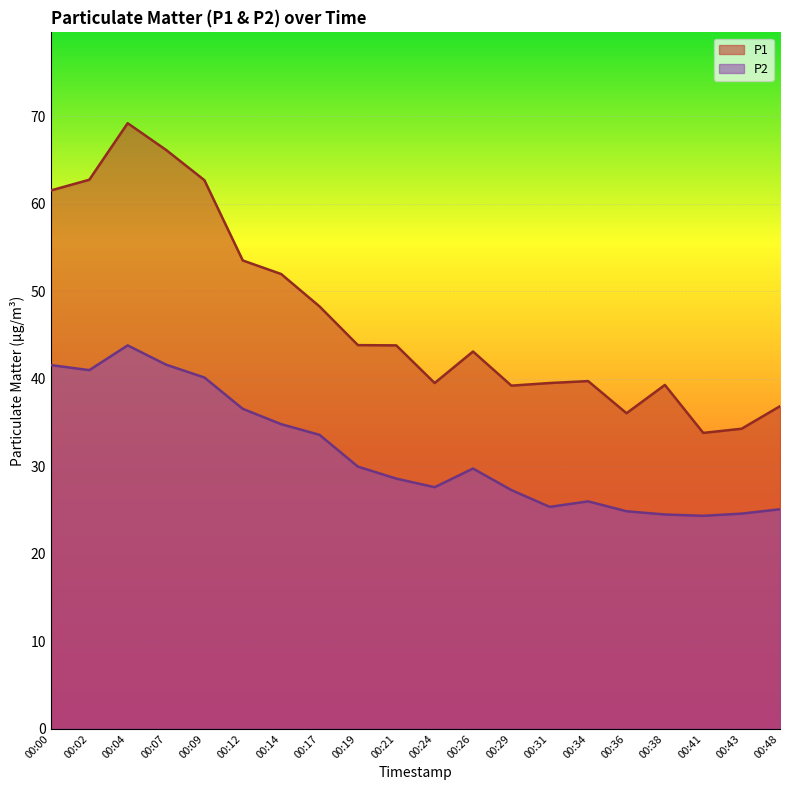

Reading left to right, extract all data points from this chart.

P1: 00:00=61.5	00:02=62.7	00:04=69.2	00:07=66.1	00:09=62.7	00:12=53.5	00:14=52.0	00:17=48.2	00:19=43.8	00:21=43.8	00:24=39.5	00:26=43.1	00:29=39.2	00:31=39.5	00:34=39.7	00:36=36.0	00:38=39.3	00:41=33.8	00:43=34.3	00:48=36.9
P2: 00:00=41.5	00:02=41.0	00:04=43.8	00:07=41.6	00:09=40.1	00:12=36.5	00:14=34.8	00:17=33.6	00:19=29.9	00:21=28.6	00:24=27.6	00:26=29.7	00:29=27.3	00:31=25.4	00:34=26.0	00:36=24.9	00:38=24.5	00:41=24.3	00:43=24.6	00:48=25.1